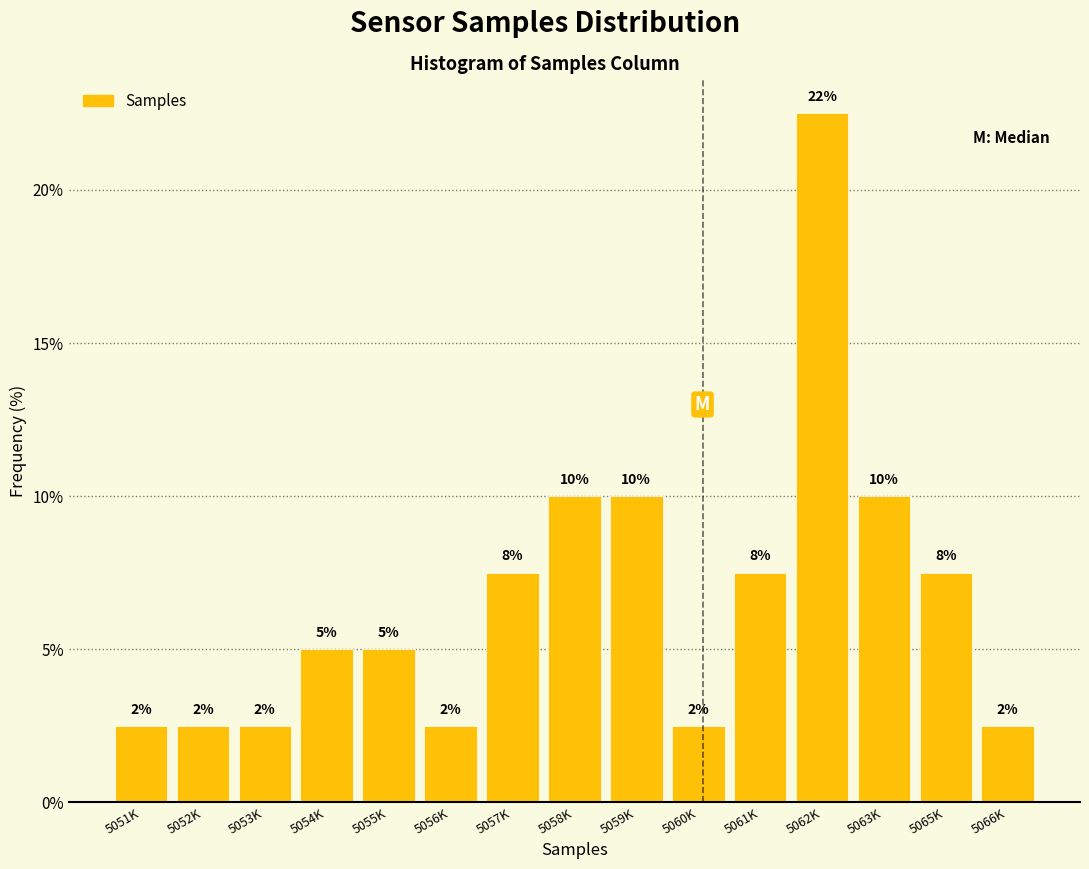

Does the chart contain any negative values?

No